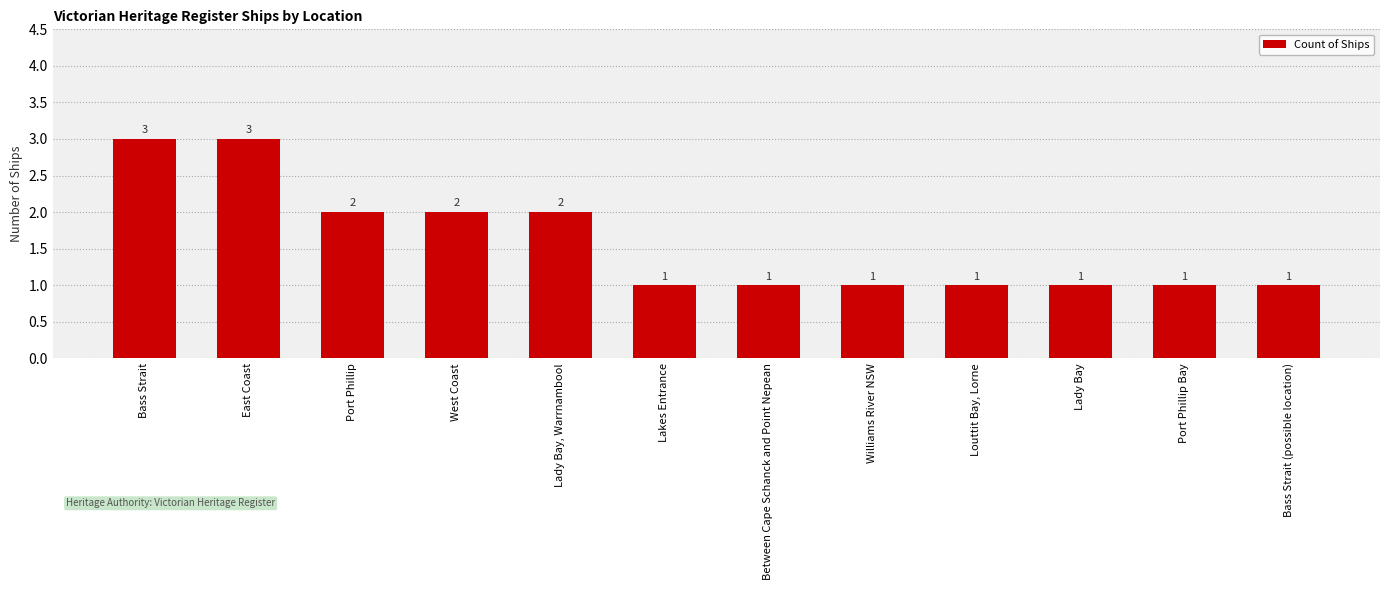

What is the sum of all values?

19